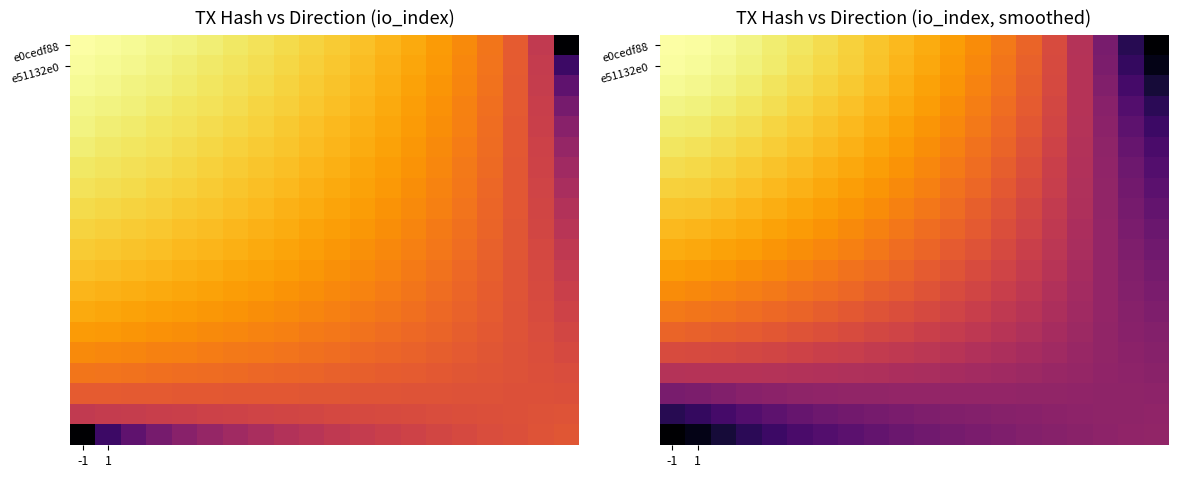

What is the minimum value shown in the chart?

2.1